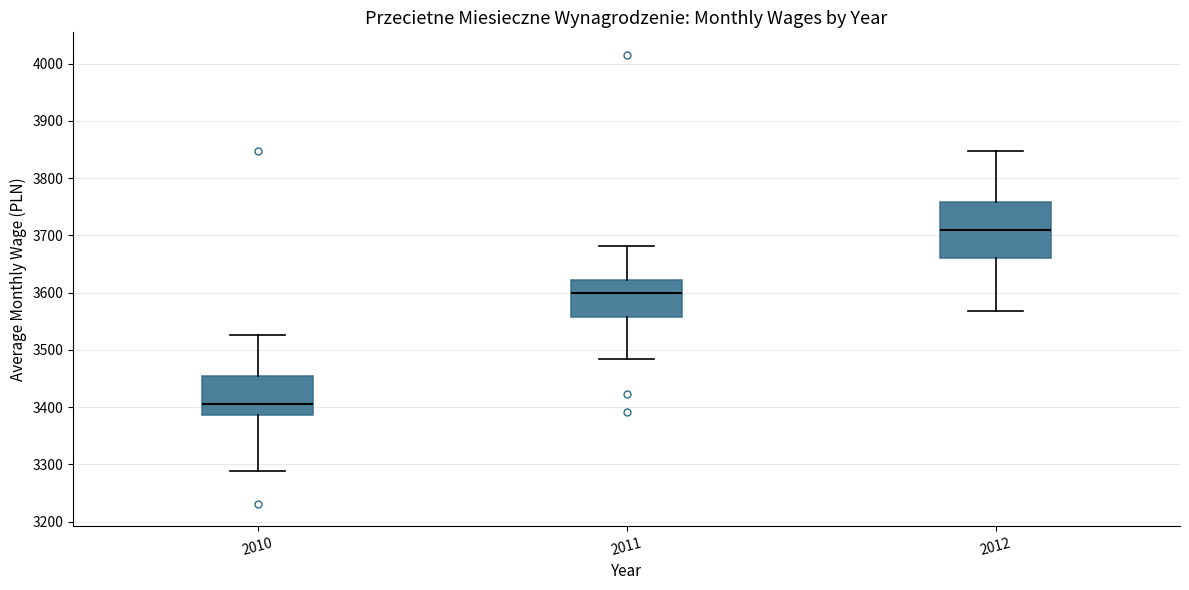

Reading left to right, read every box against the y-axis: the position of its median line, the range the box covers, and the ends of its whiskers. The values are not printed on the chart, so give them approximately, as read against the axis.

2010: median 3410, box 3390 to 3450, whiskers 3290 to 3530
2011: median 3600, box 3560 to 3620, whiskers 3480 to 3680
2012: median 3710, box 3660 to 3760, whiskers 3570 to 3850